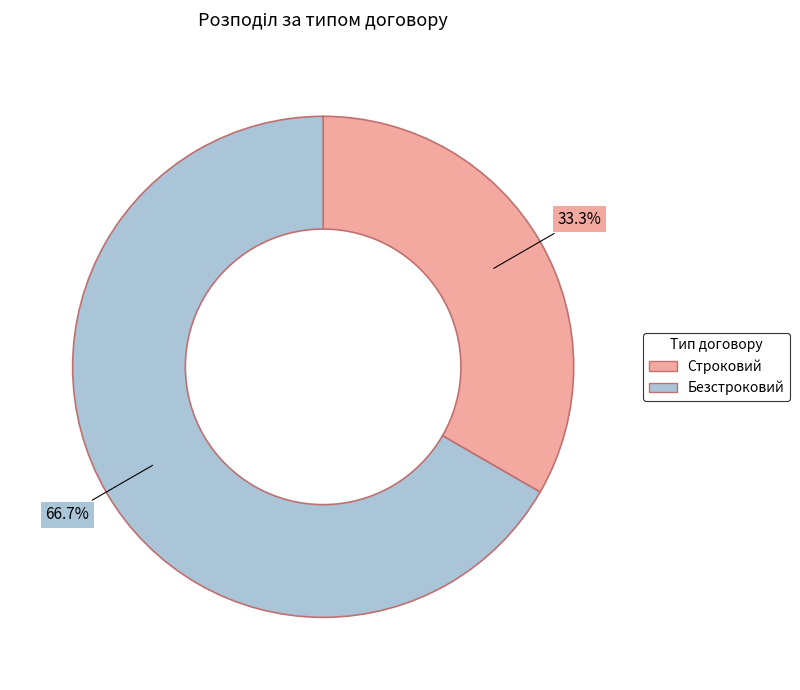

Between Строковий and Безстроковий, which is larger?

Безстроковий